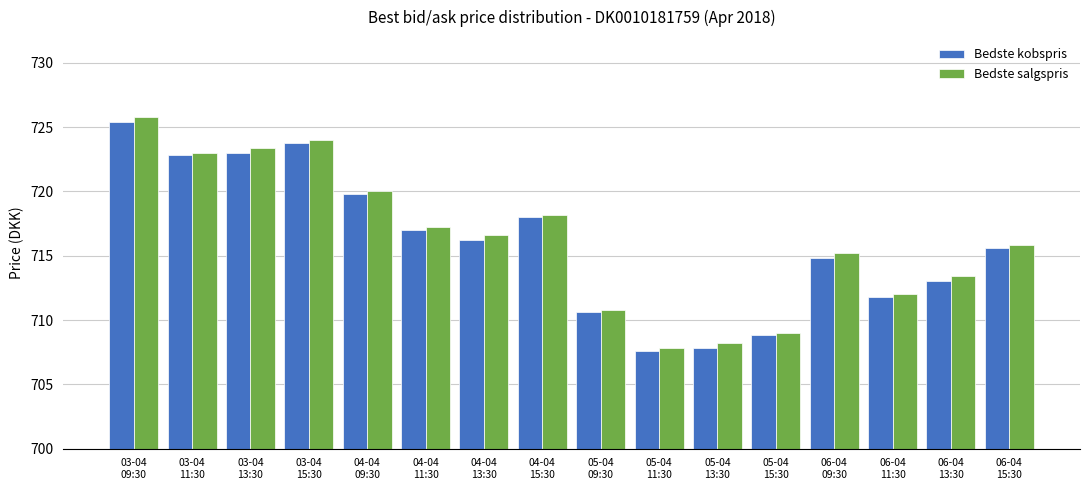

What is the total value across all series at 06-04
09:30?

1430.0